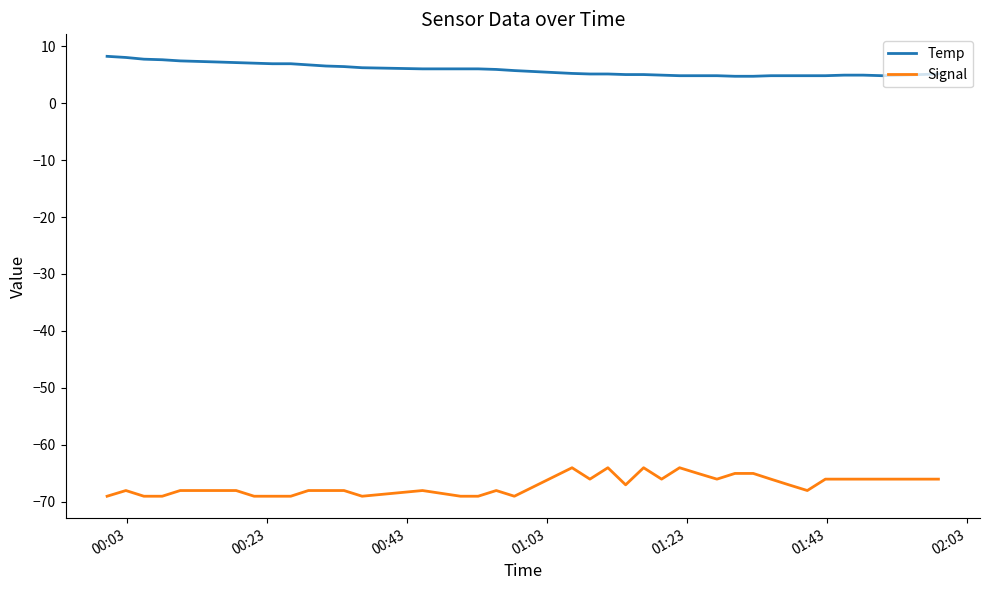

True or false: Temp and Signal intersect in this chart.

False